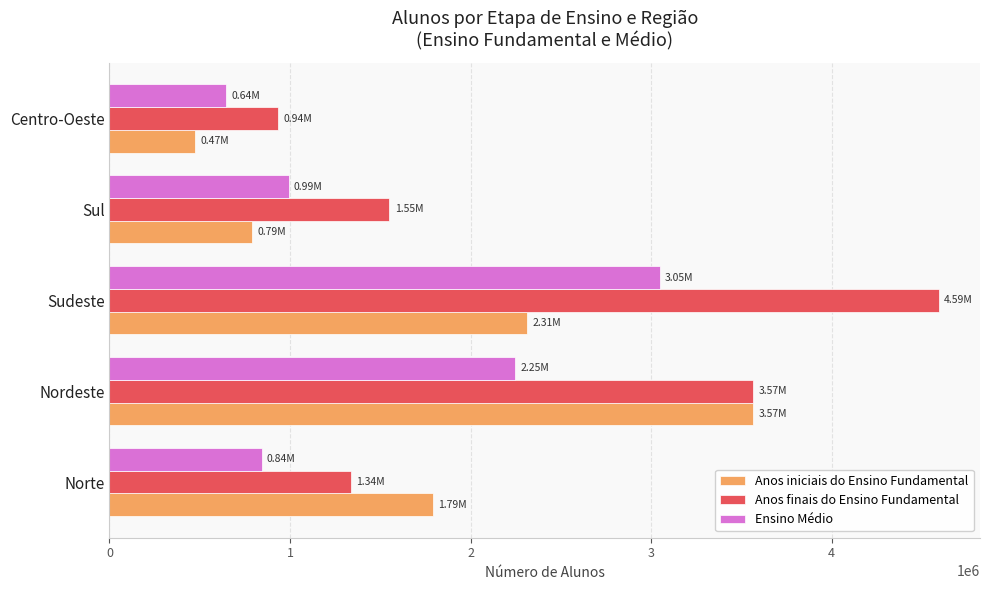

Which category has the highest value in the Anos iniciais do Ensino Fundamental series?

Nordeste